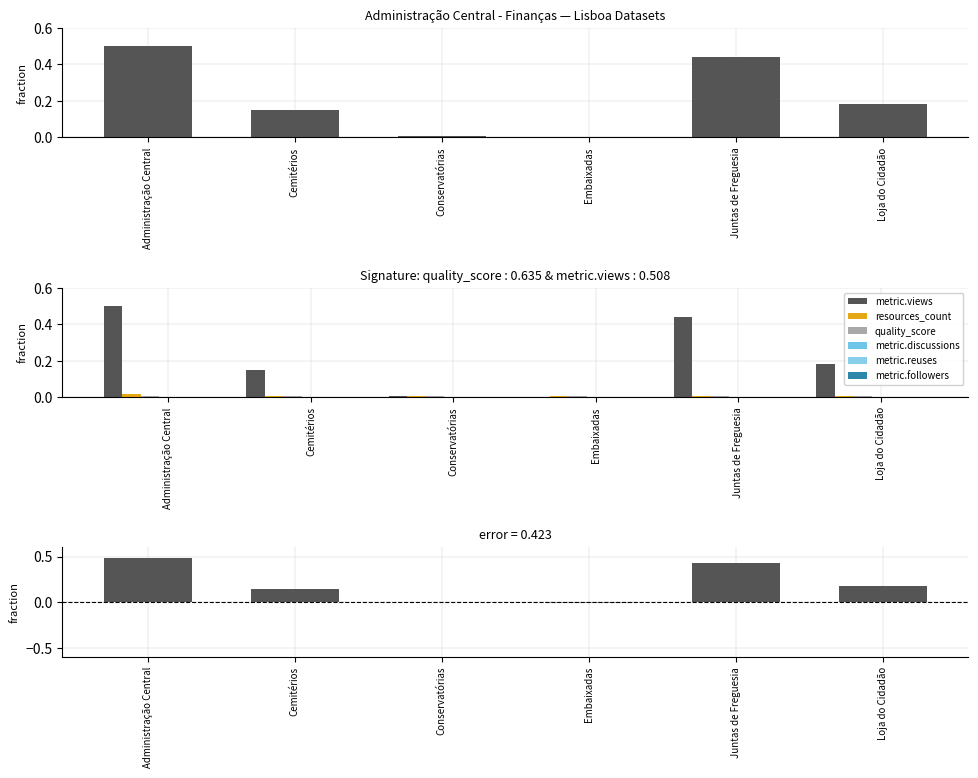

Which series has the widest spread of values?

metric.views